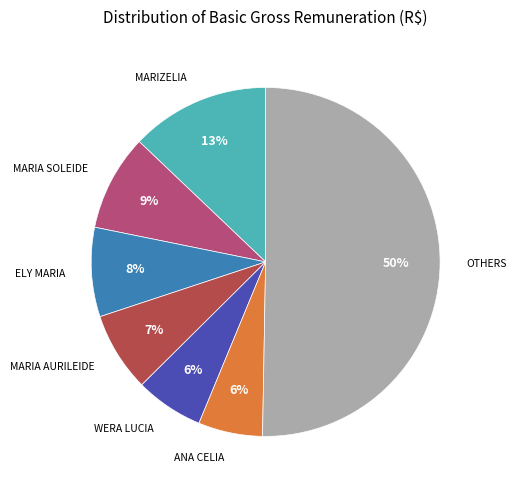

To the nearest percent, what is the difference between the largest and smallest slice percentages?

44%